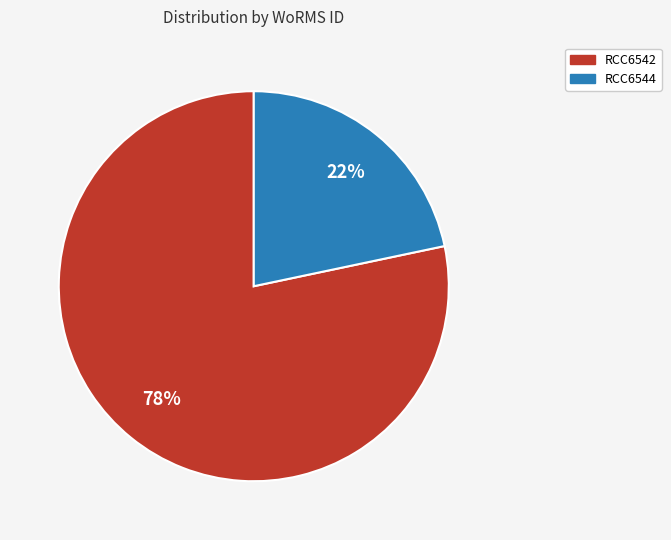

Which slice represents more than half of the pie?

RCC6542